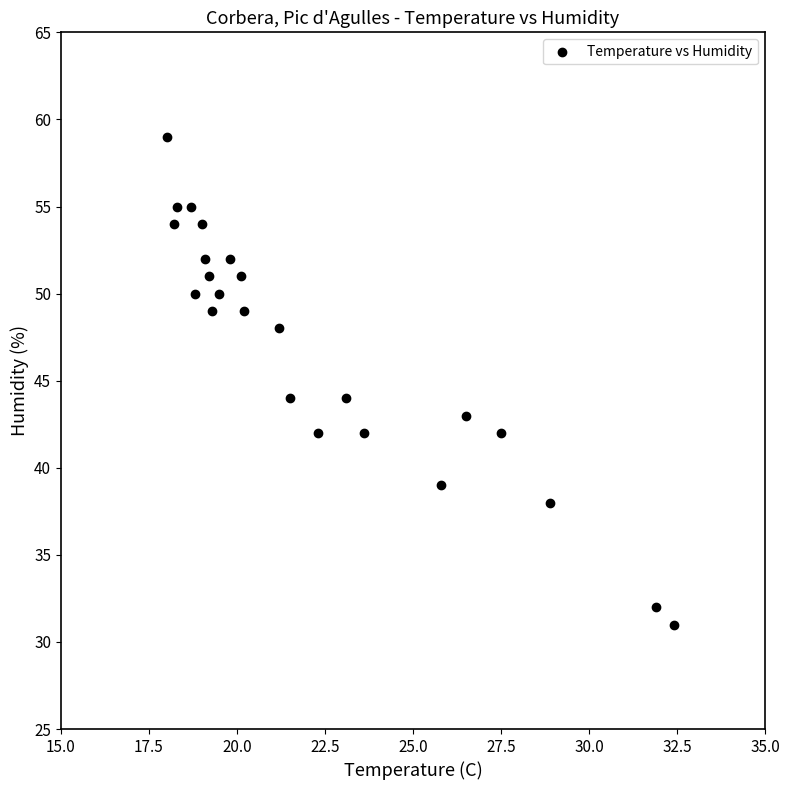

What is the range of Y values (max minus min)?

28